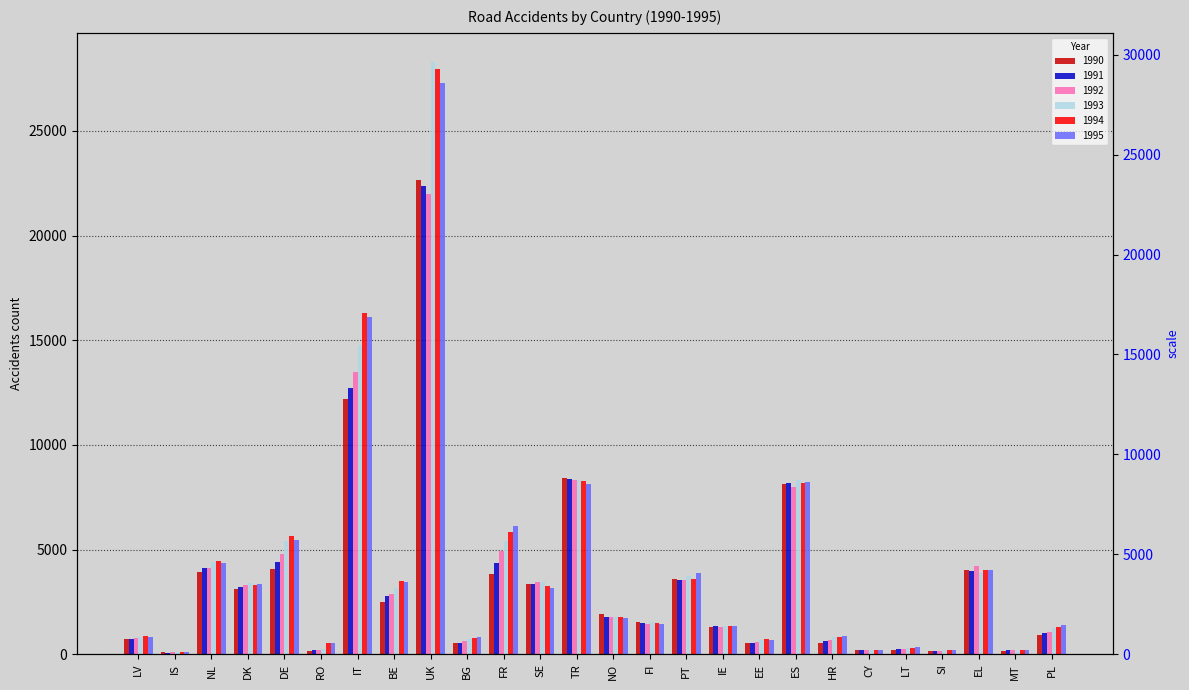

Which series has the widest spread of values?

1993